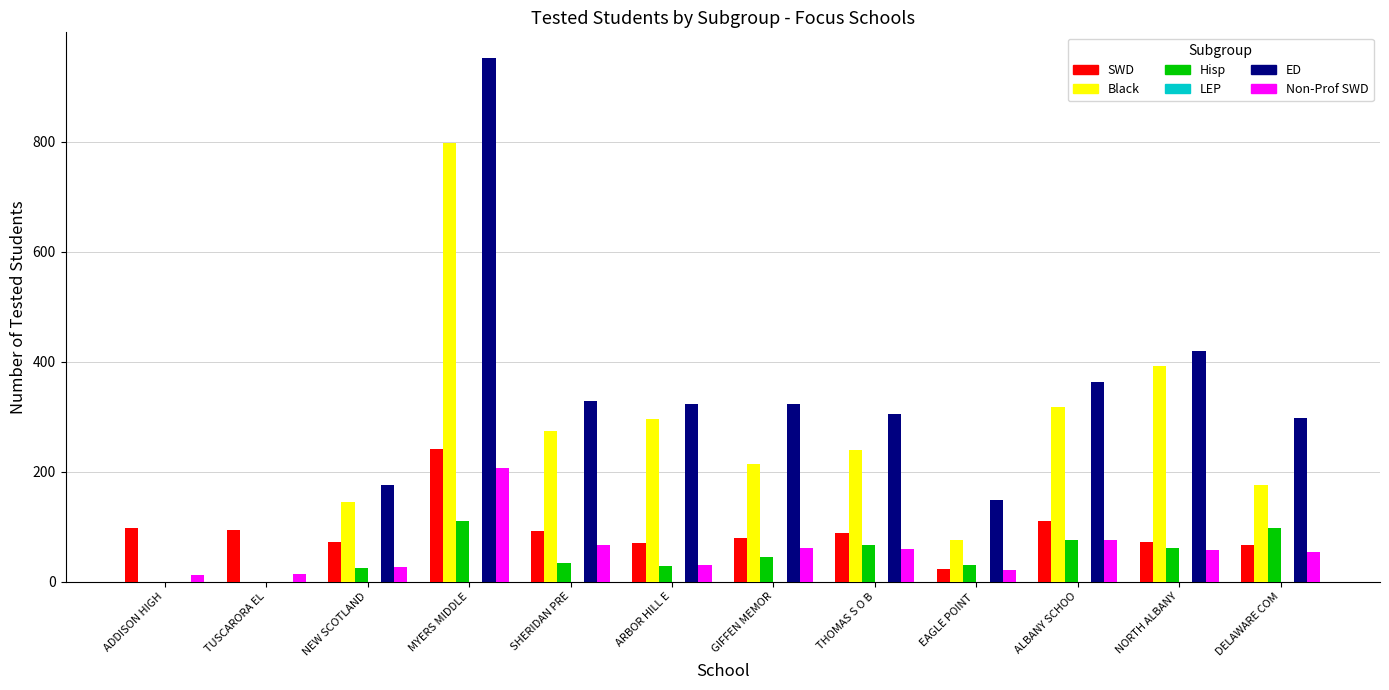

True or false: Hisp has a value of 59 at DELAWARE COM.

False